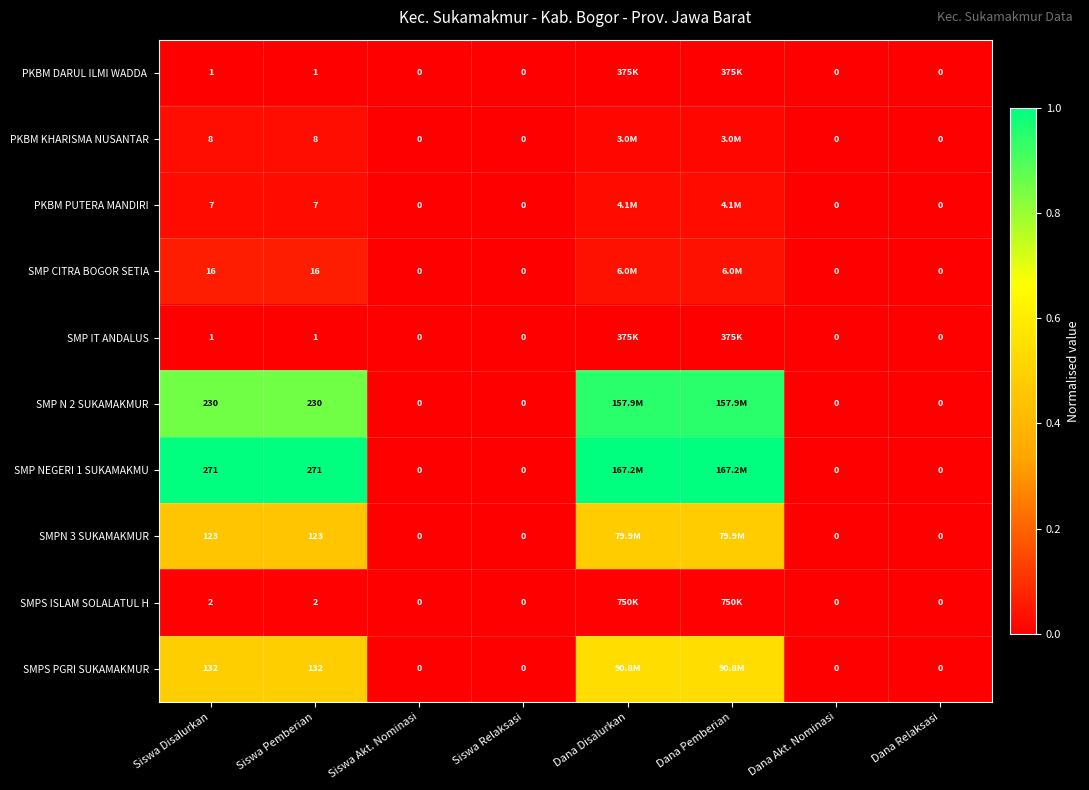

List the labels in order of PKBM PUTERA MANDIRI value, smallest first.

Siswa Akt. Nominasi, Siswa Relaksasi, Dana Akt. Nominasi, Dana Relaksasi, Dana Disalurkan, Dana Pemberian, Siswa Disalurkan, Siswa Pemberian